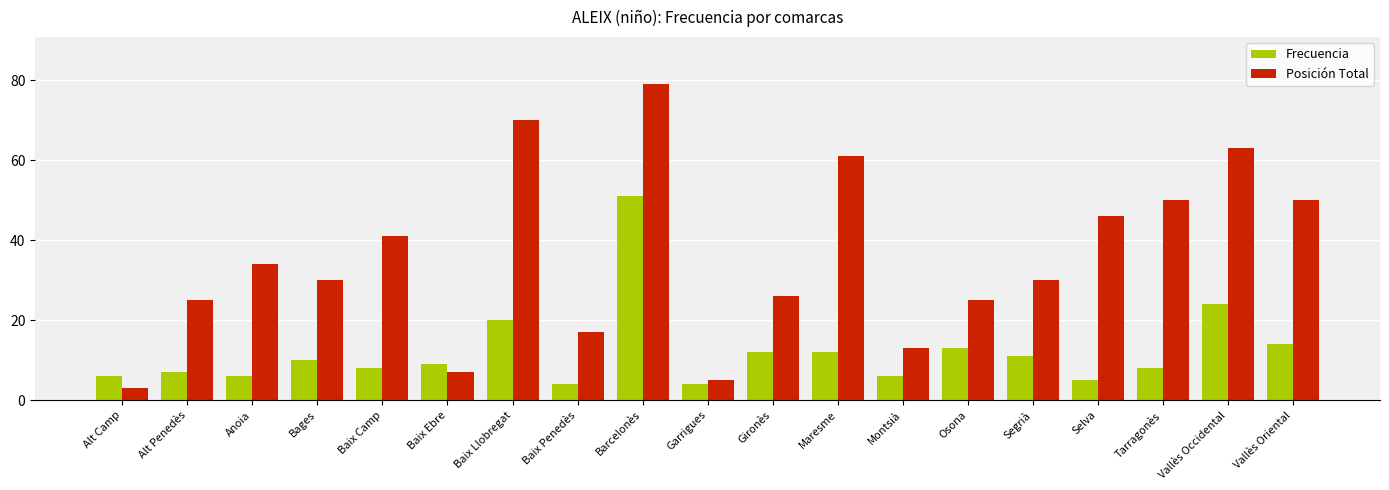

Which category has the lowest value across all series?

Alt Camp